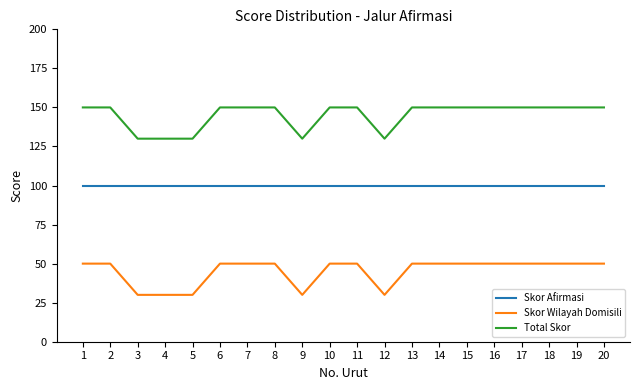

Which series has the largest total across all categories?

Total Skor